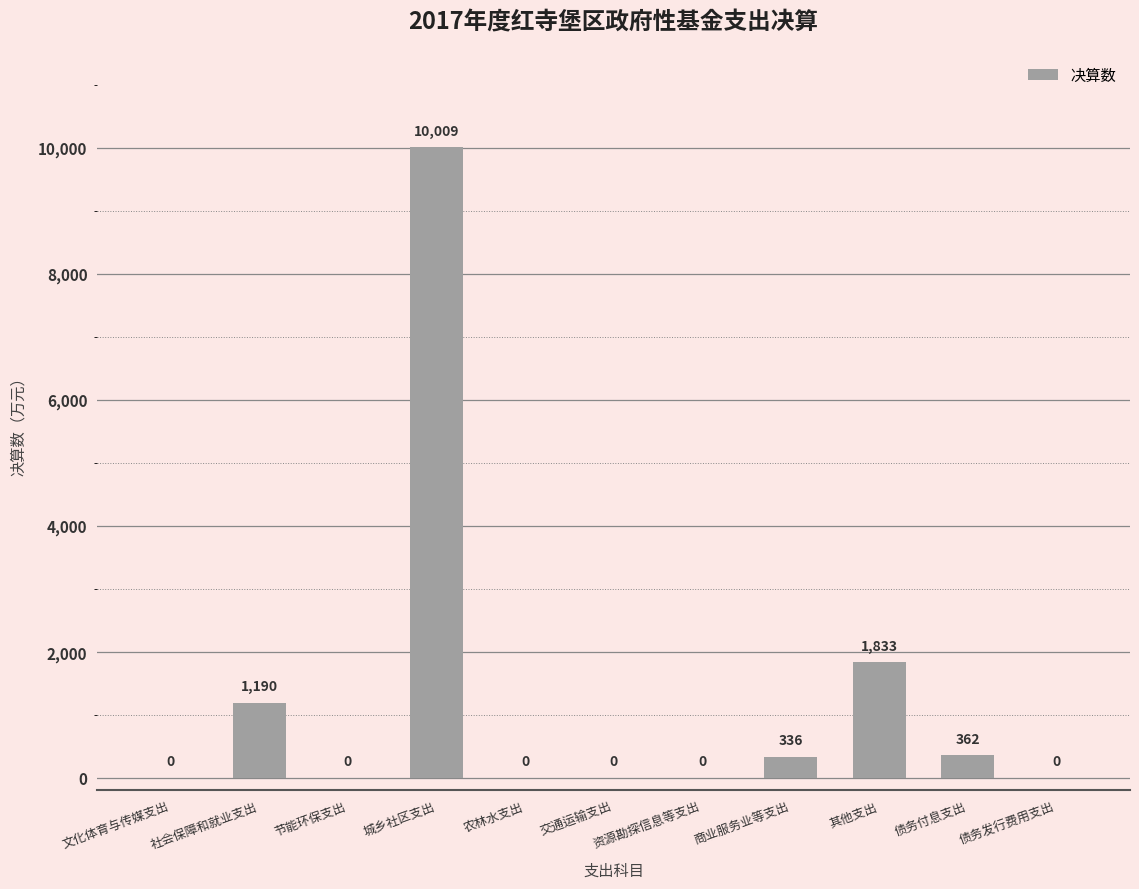

What is the change in value from 社会保障和就业支出 to 节能环保支出?

-1190